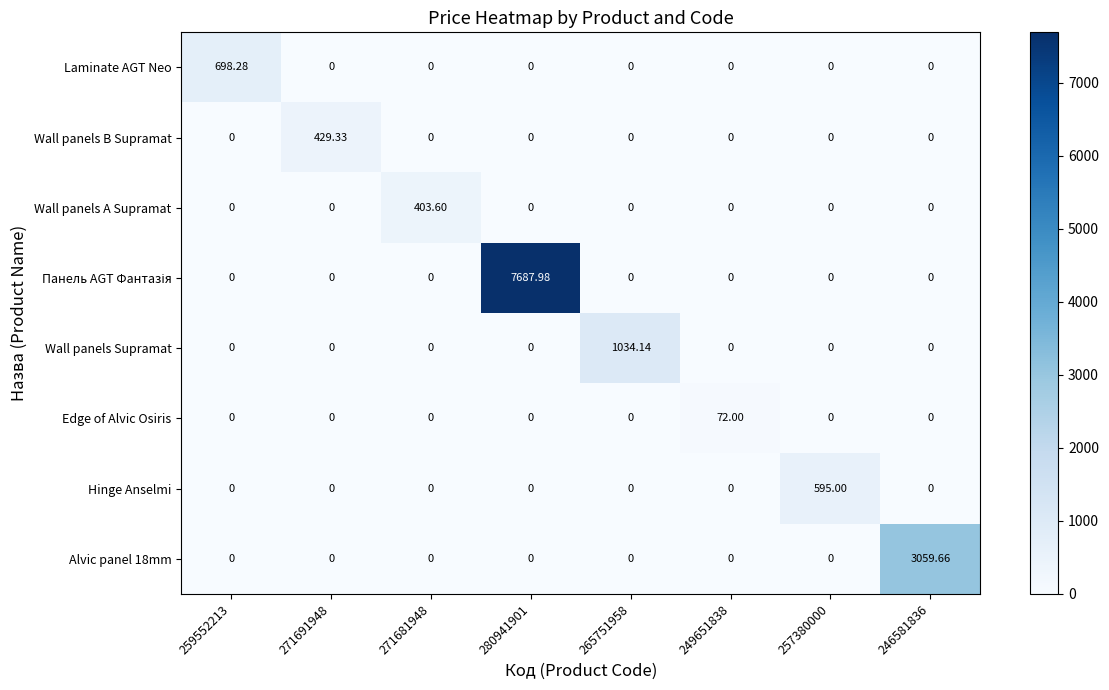

Between 249651838 and 257380000, which series saw the biggest shift?

Hinge Anselmi